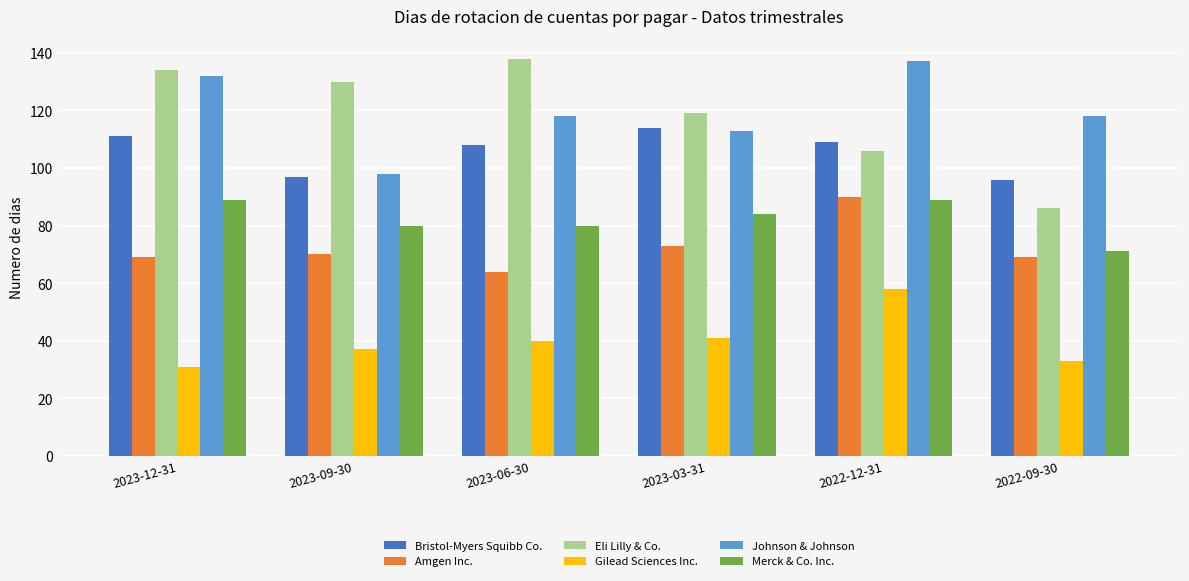

At which label does Eli Lilly & Co. reach its peak?

2023-06-30